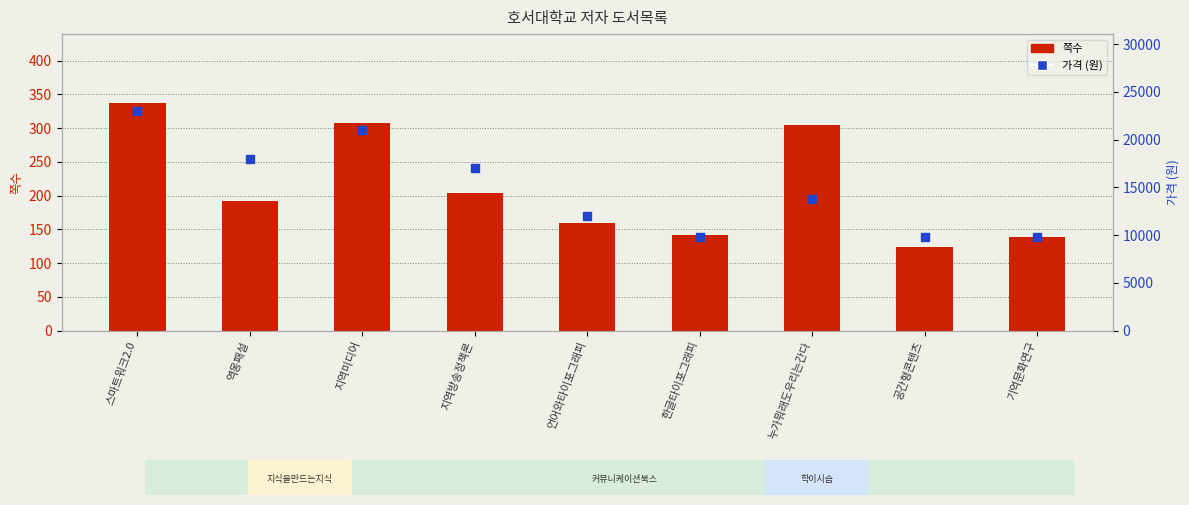

Which series has the widest spread of Y values?

가격 (원)